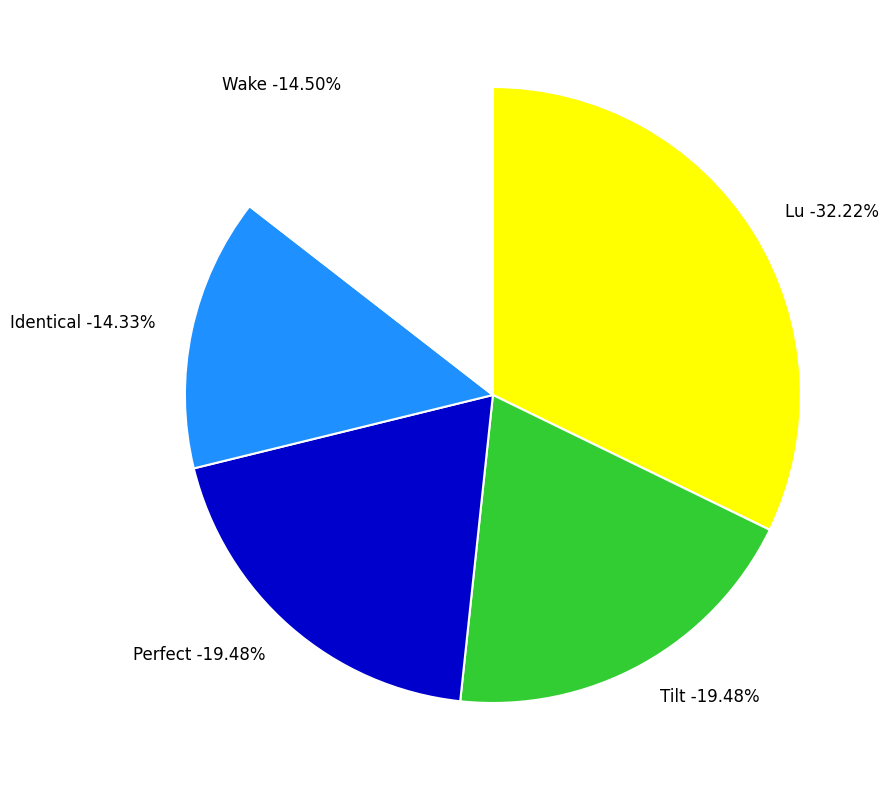

Which category has the smallest portion of the pie?

Identical